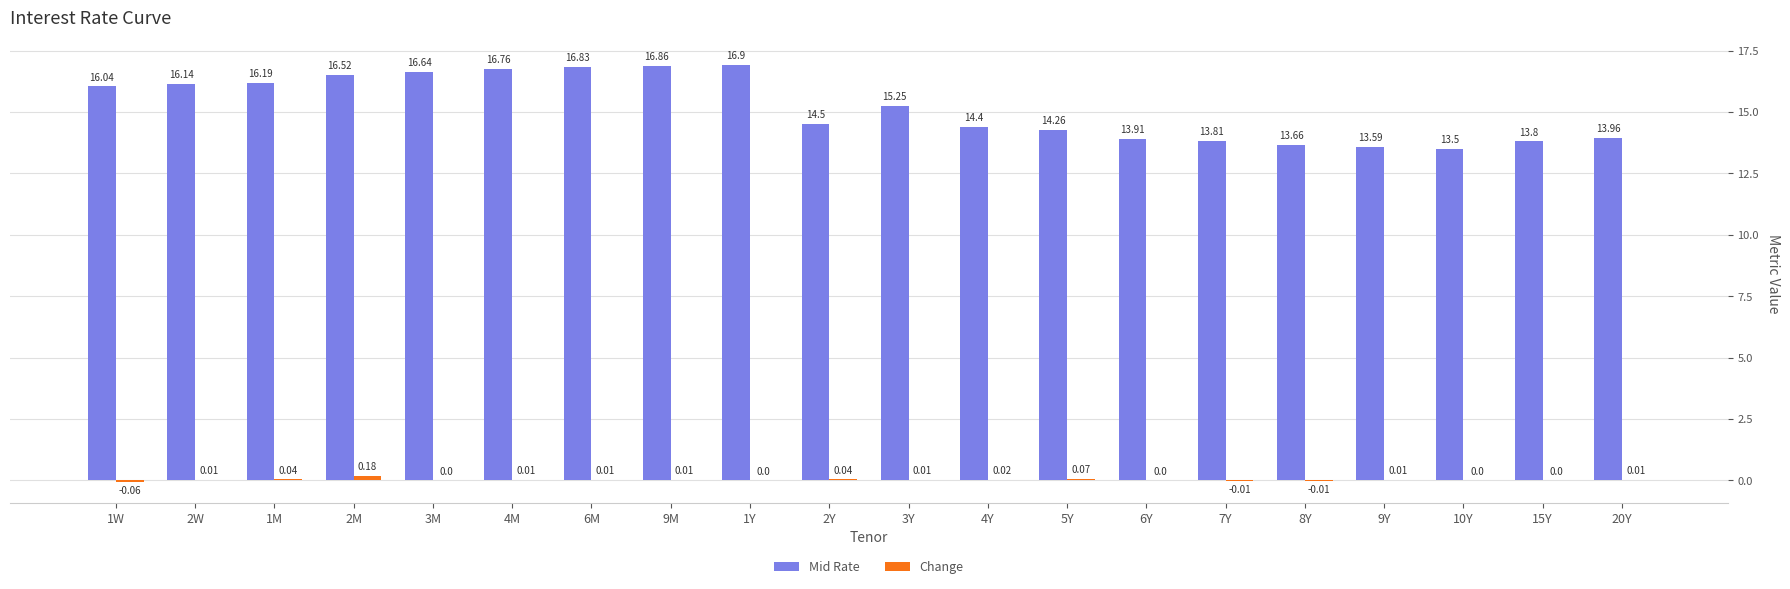

Which series changed the most between 6Y and 9Y?

Mid Rate